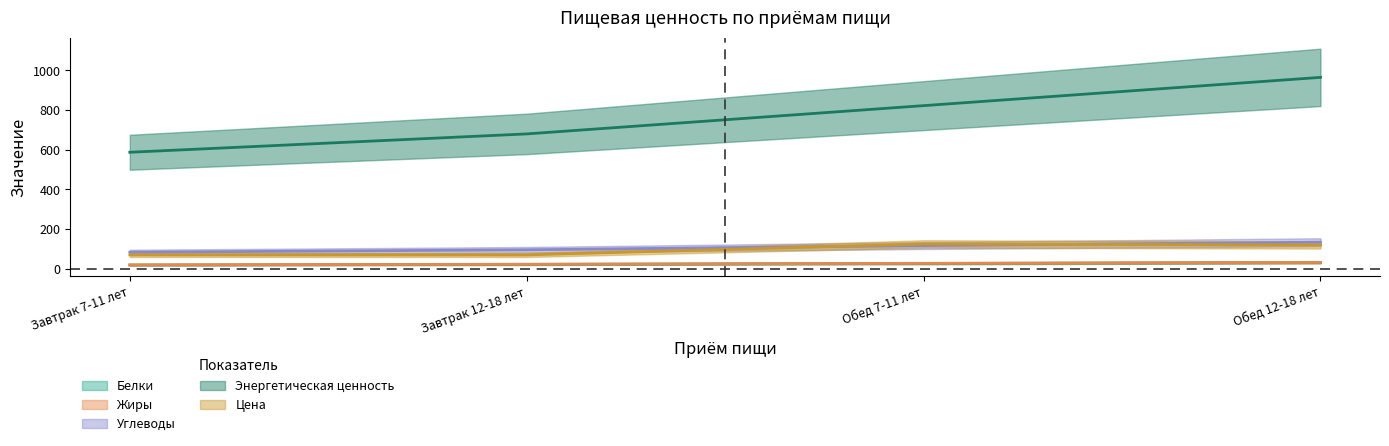

Which category has the highest value across all series?

Обед 12-18 лет